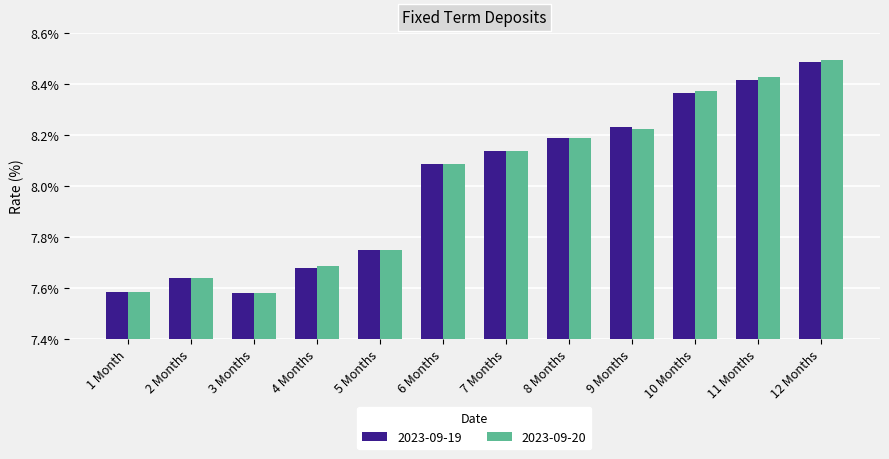

What is the sum of all 2023-09-19 values?

96.1